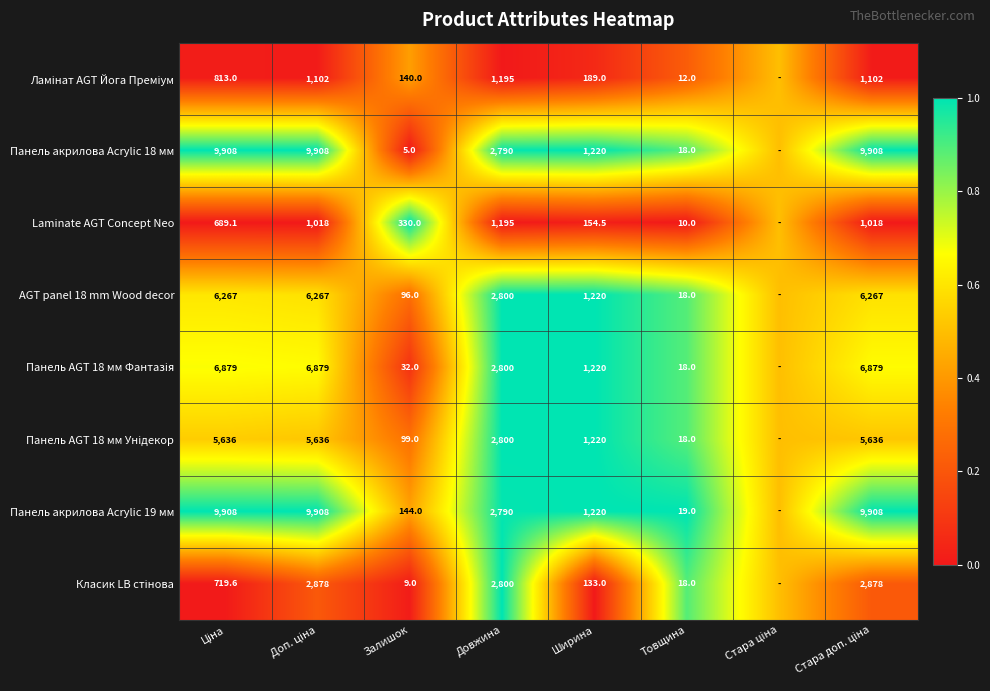

What is the difference between the highest and lowest values at Довжина?

1605.0